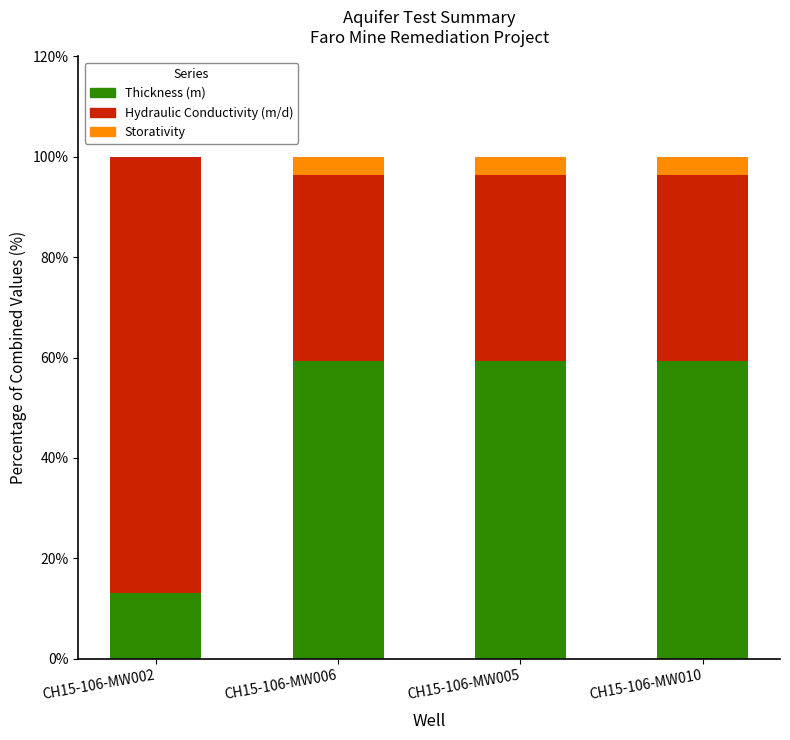

Are the bars grouped side by side (vs. stacked)?

No